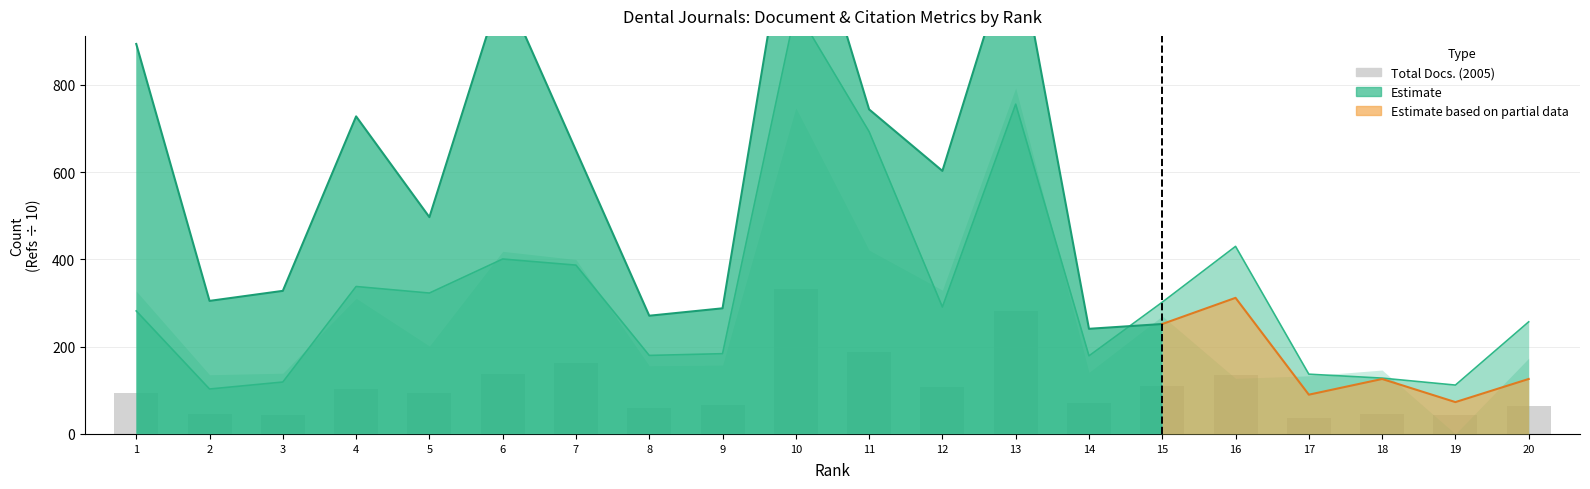

What is the sum of the values at 17 and 16?

173